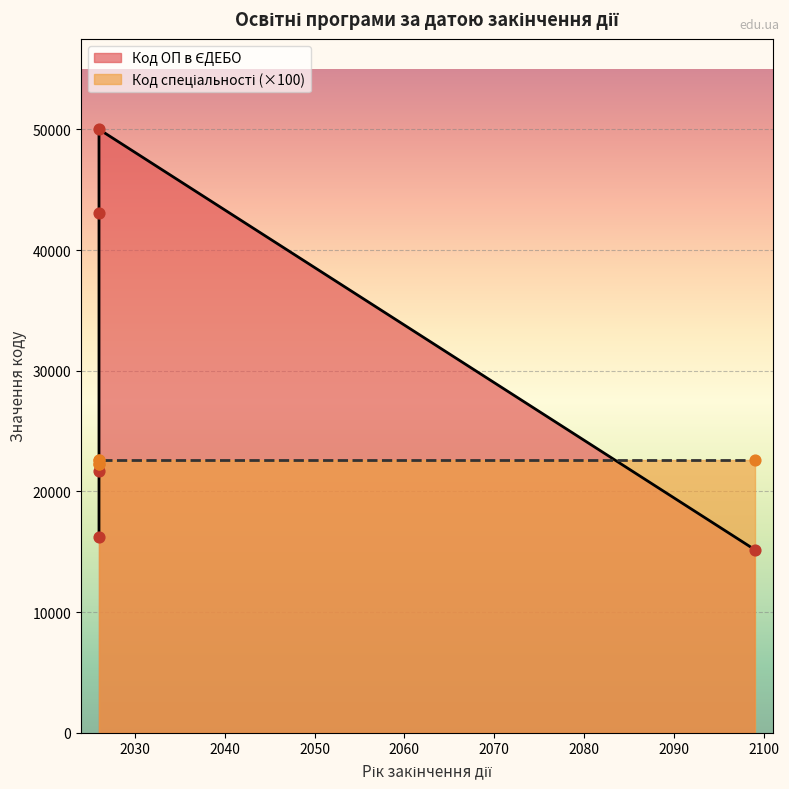

At how many categories does at least one series exceed 41928?

2